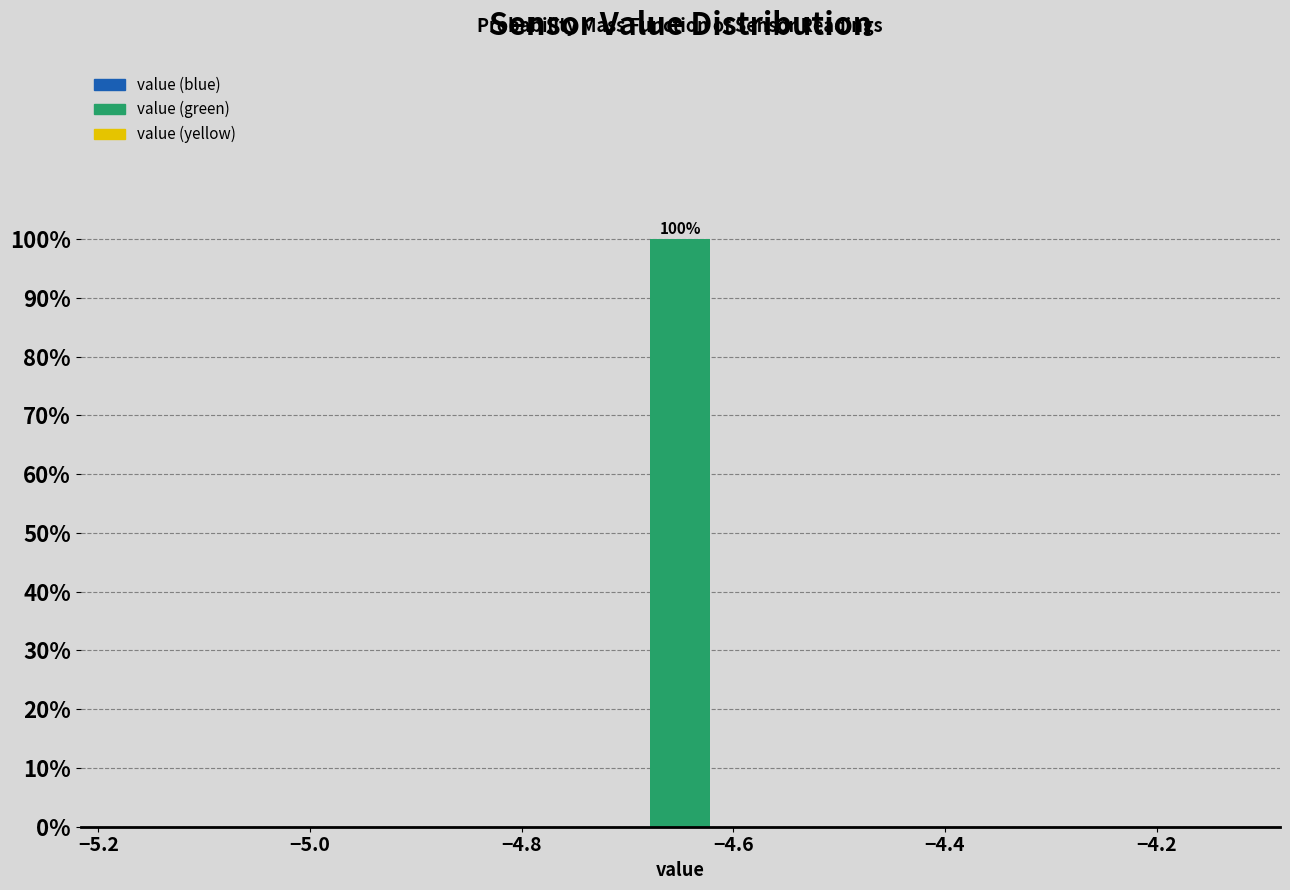

Around what value on the x-axis is the tallest bar? Give the approximate position of its centre, as read against the axis.

-4.64